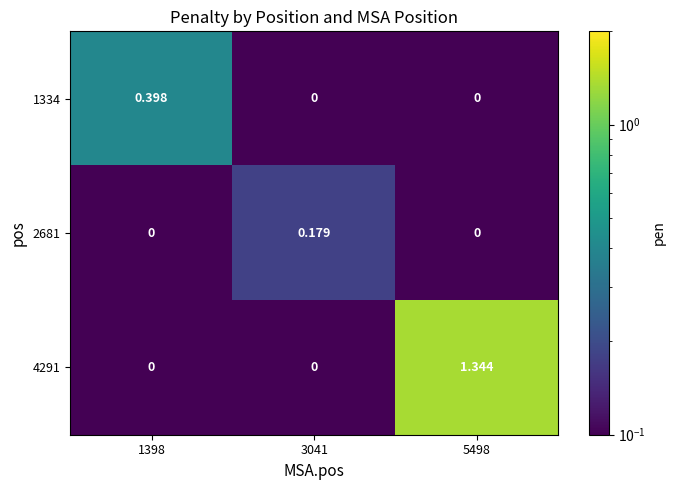

Is the value of 4291 at 1398 greater than the value of 2681 at 3041?

No